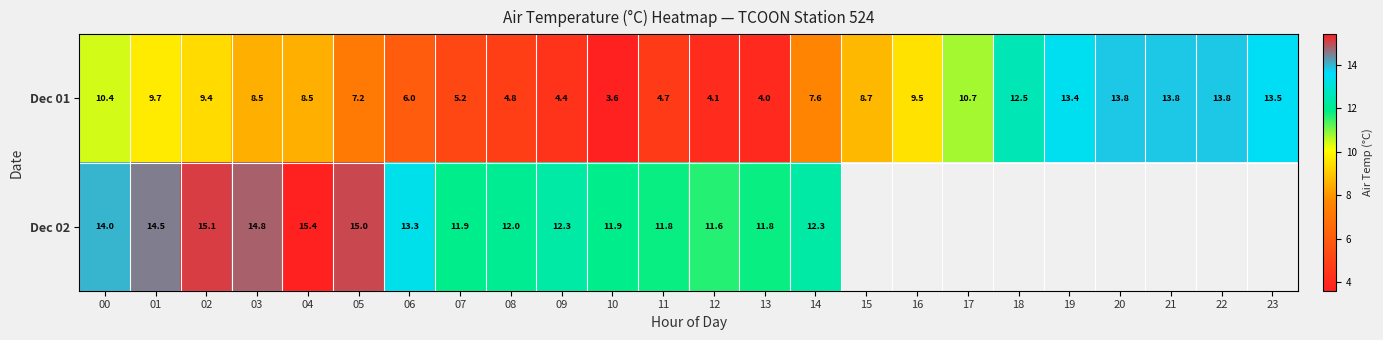

How many values in the Dec 01 series exceed 8?

14